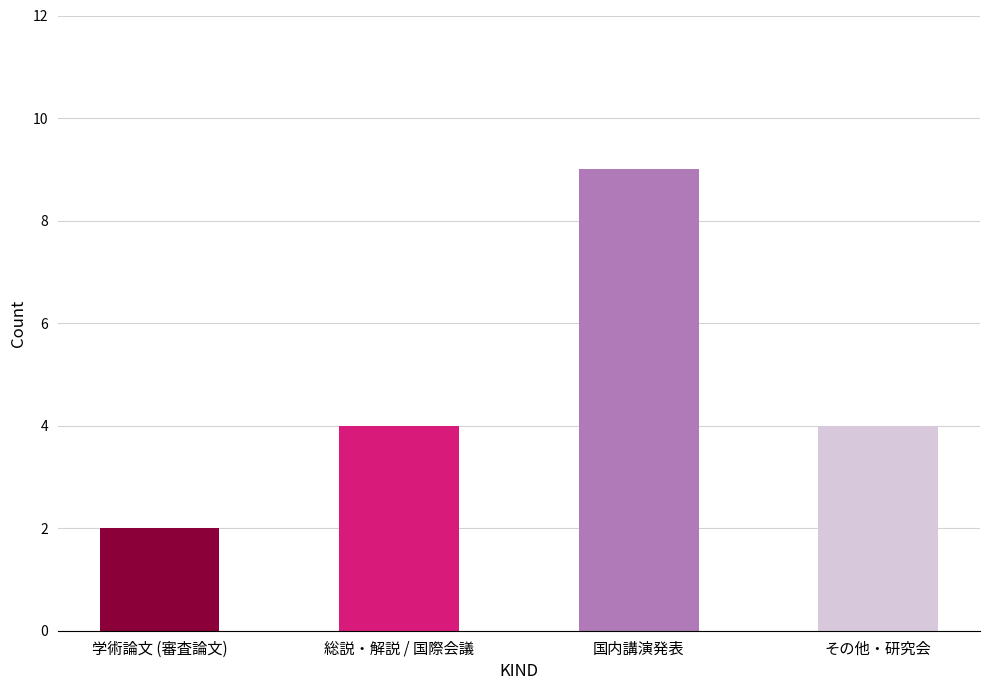

The value at 国内講演発表 is 9. True or false?

True